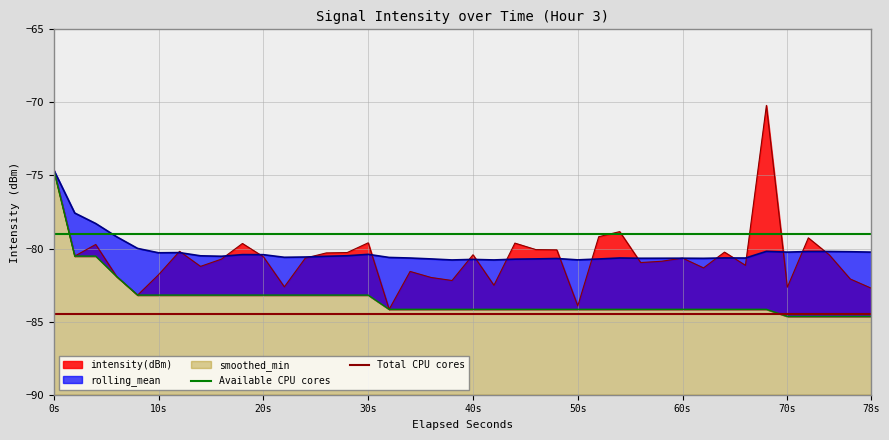

The Total CPU cores series shows -130.5 at 10s. True or false?

False